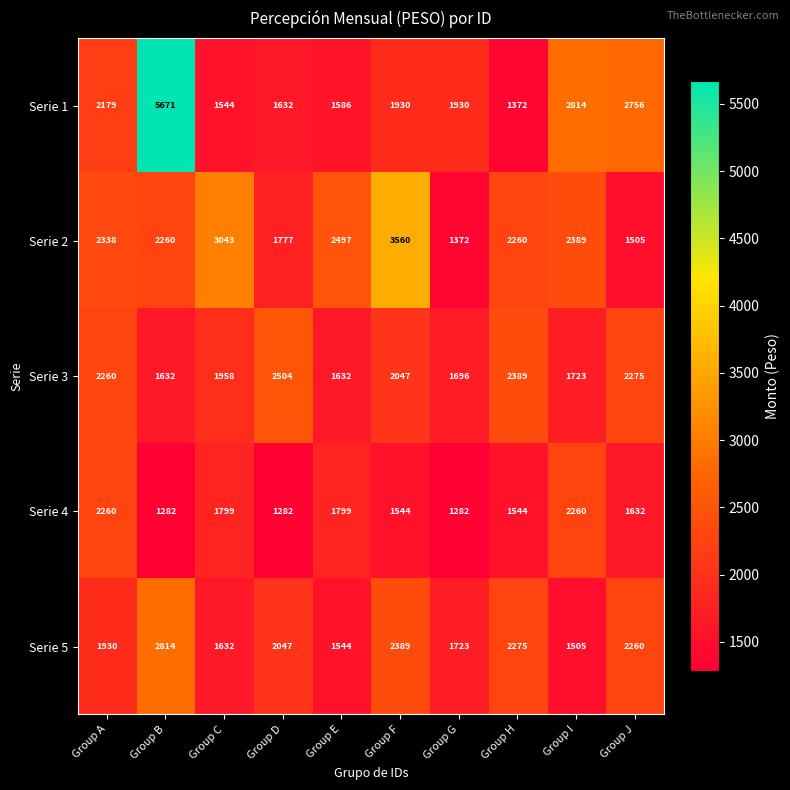

The value of Serie 3 at Group C is 1958. True or false?

True